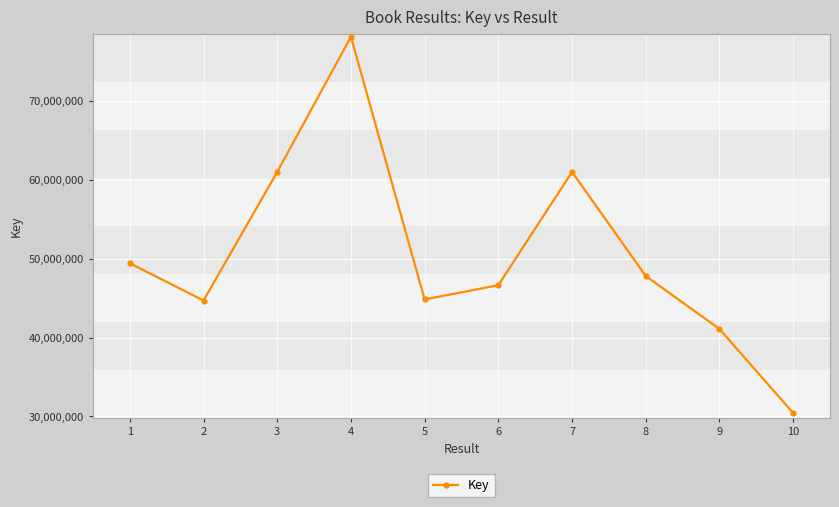

What is the maximum value shown in the chart?

78141489